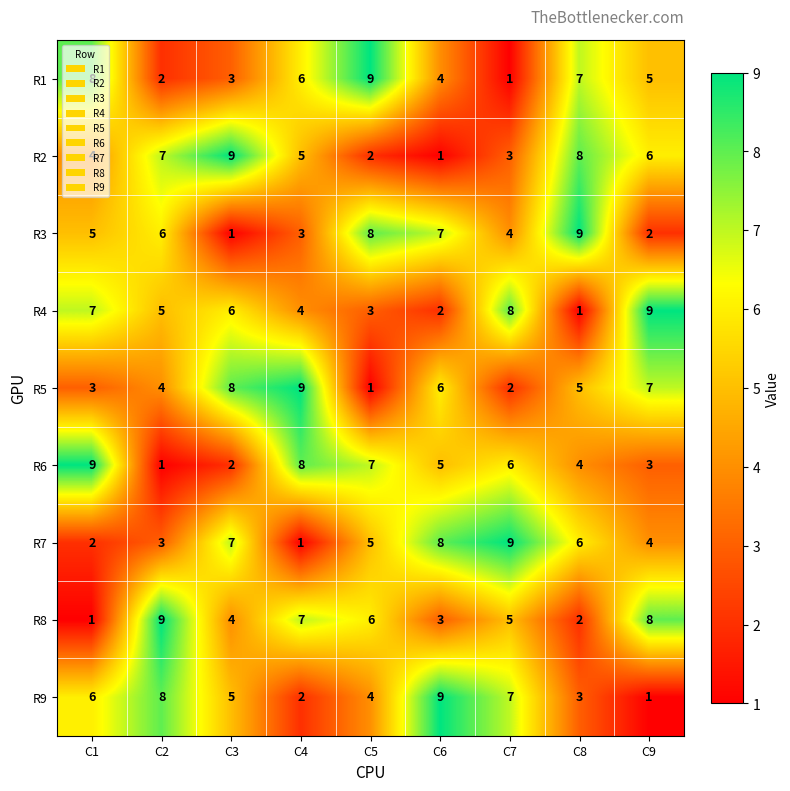

What is the minimum value shown in the chart?

1